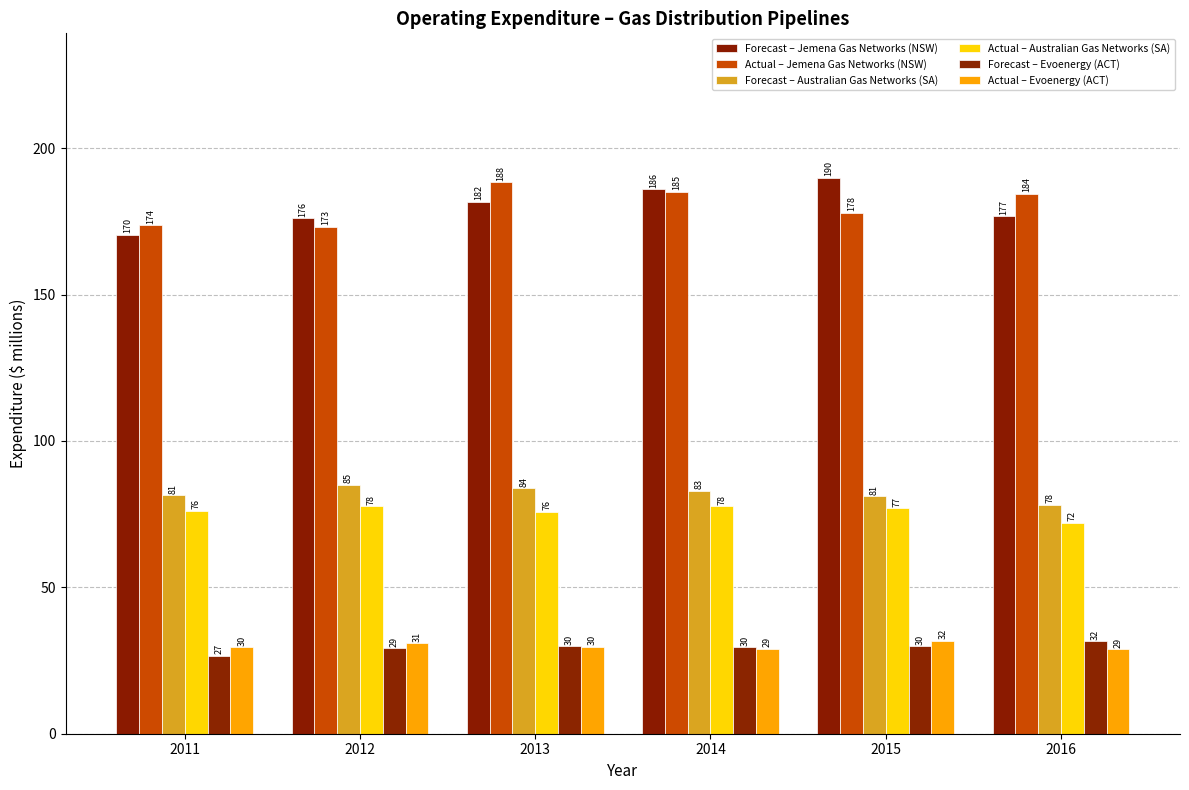

Which has a higher value, 2014 or 2015?

2015